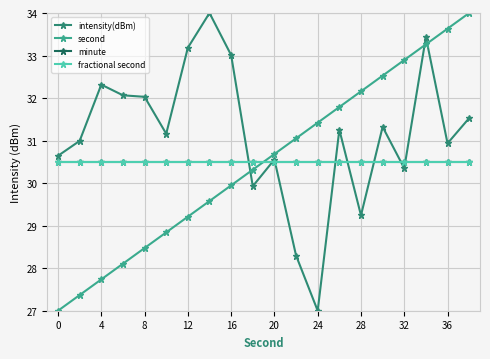

Does the chart have visible grid lines?

Yes